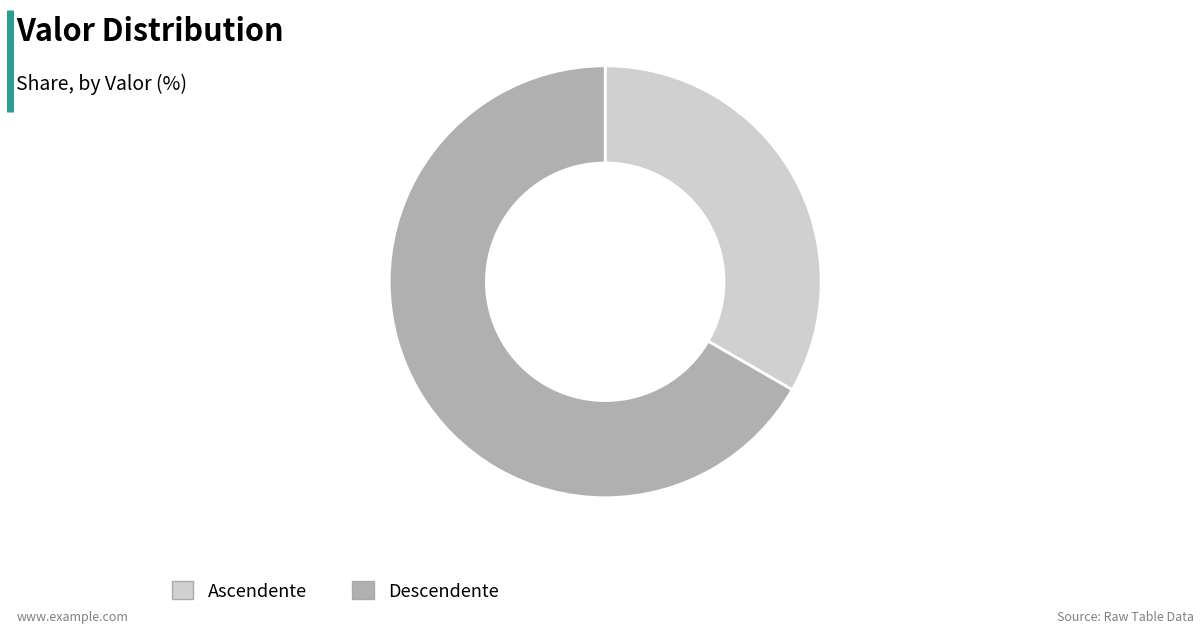

Which category has the smallest portion of the pie?

Ascendente